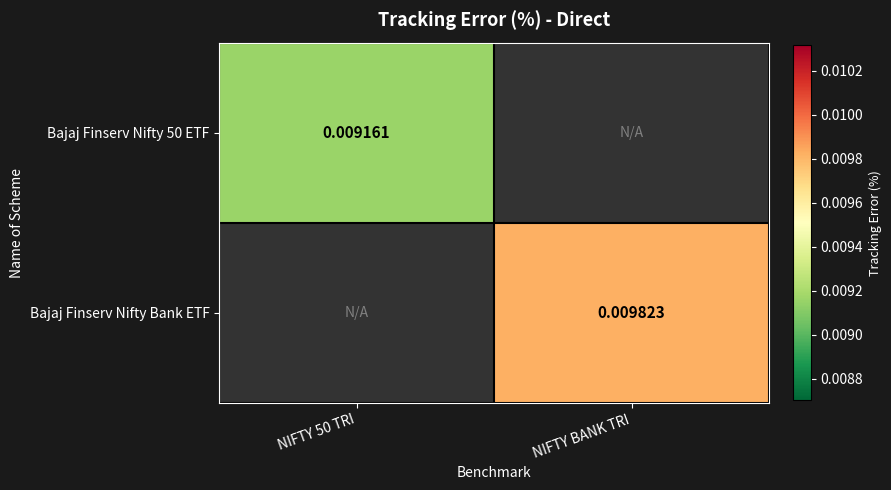

Which series has the largest range (max minus min)?

Bajaj Finserv Nifty Bank ETF